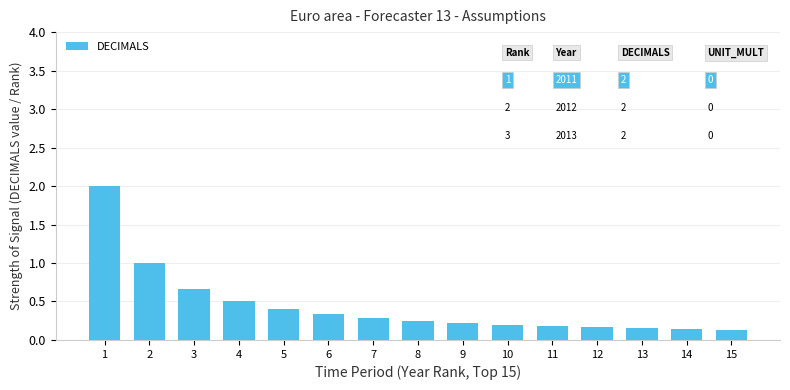

What is the difference between the second highest and second lowest values?

0.9